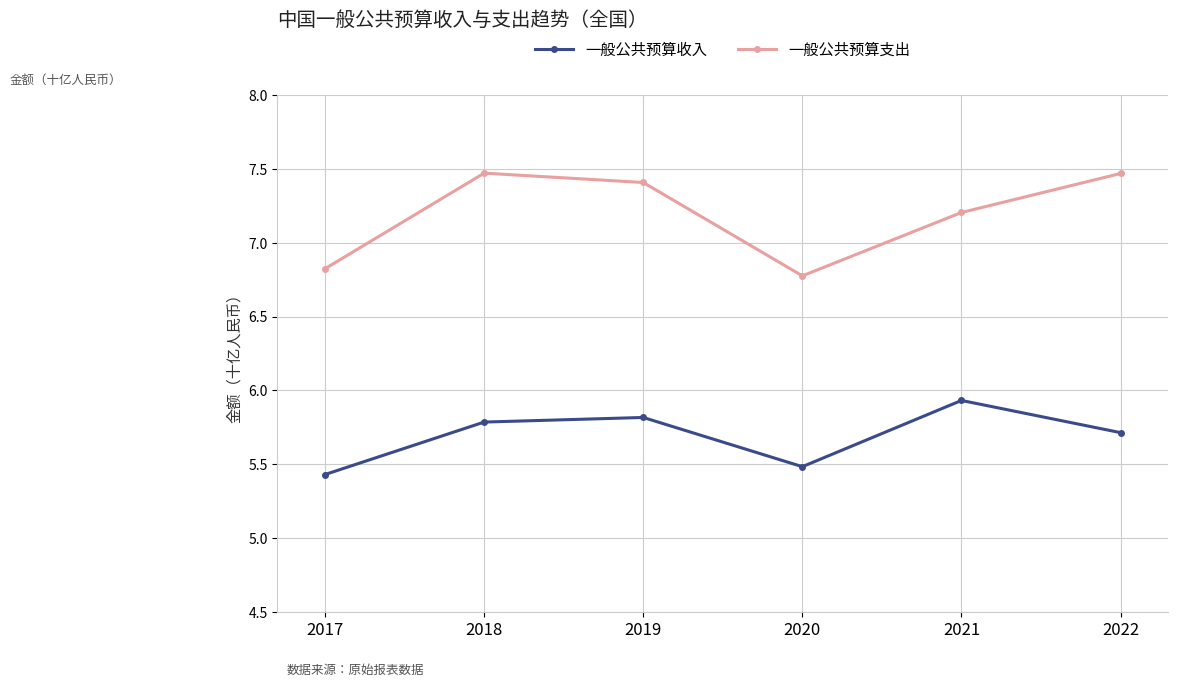

Which series has the widest spread of values?

一般公共预算支出